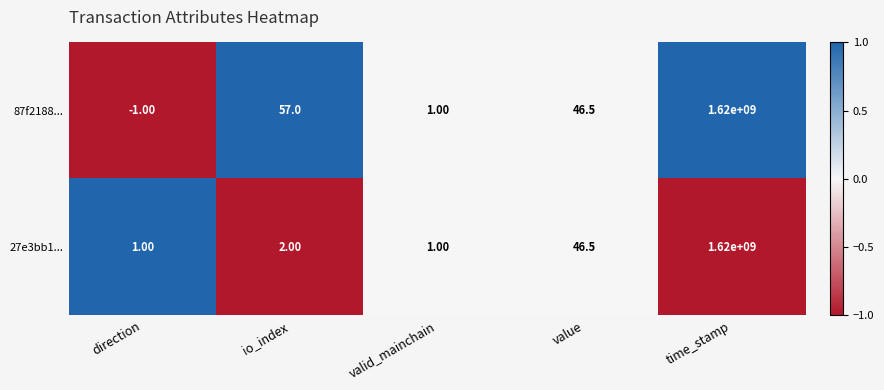

What is the difference between the 87f2188... values at value and time_stamp?

1619999953.5